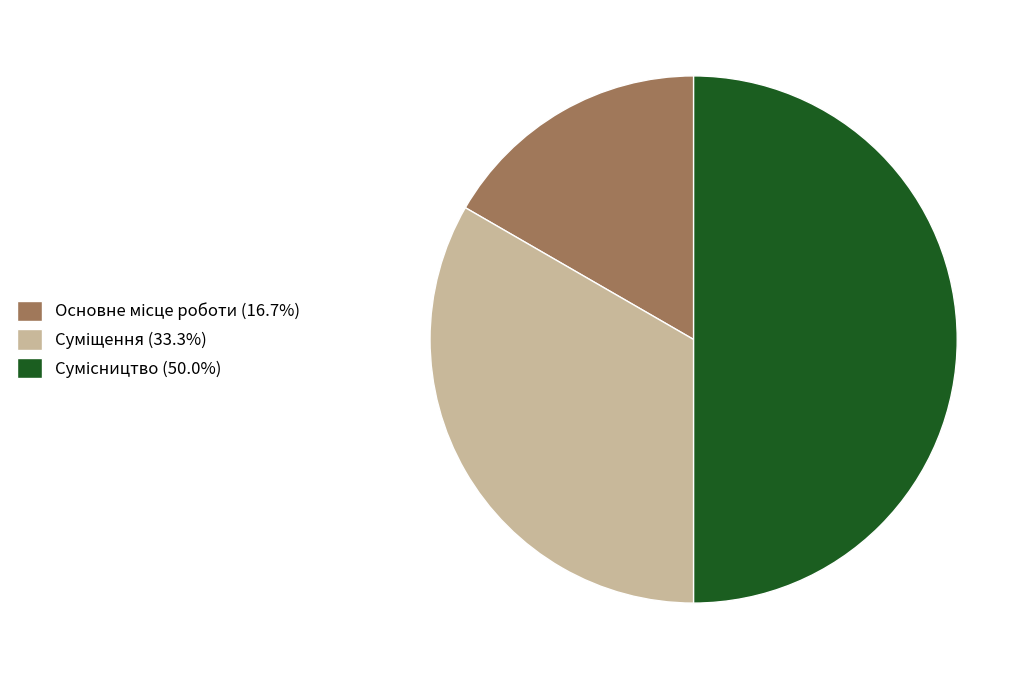

What percentage do Суміщення and Основне місце роботи together represent?

50.0%